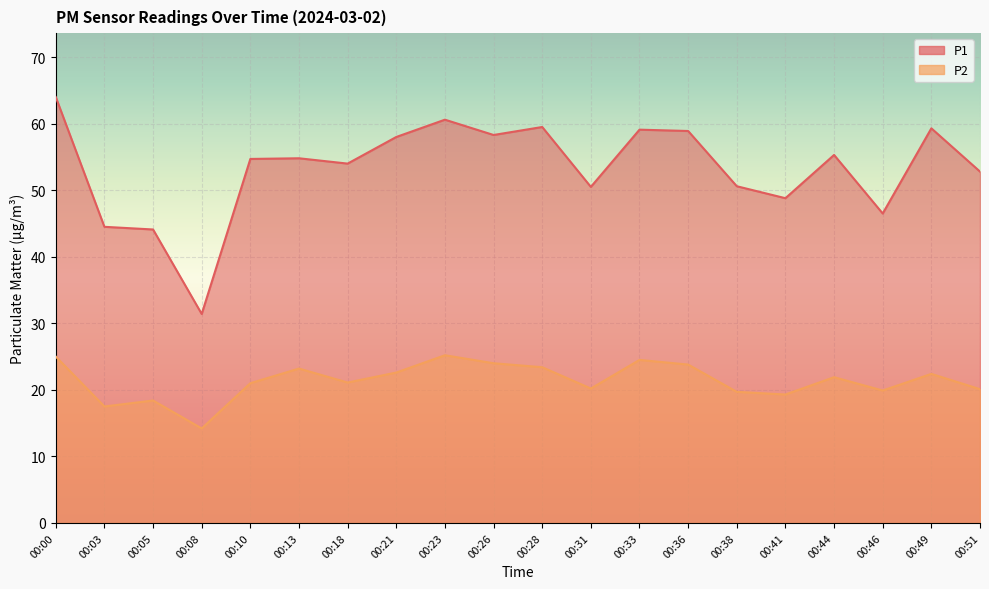

What is the approximate value of P1 at 00:49?

59.3